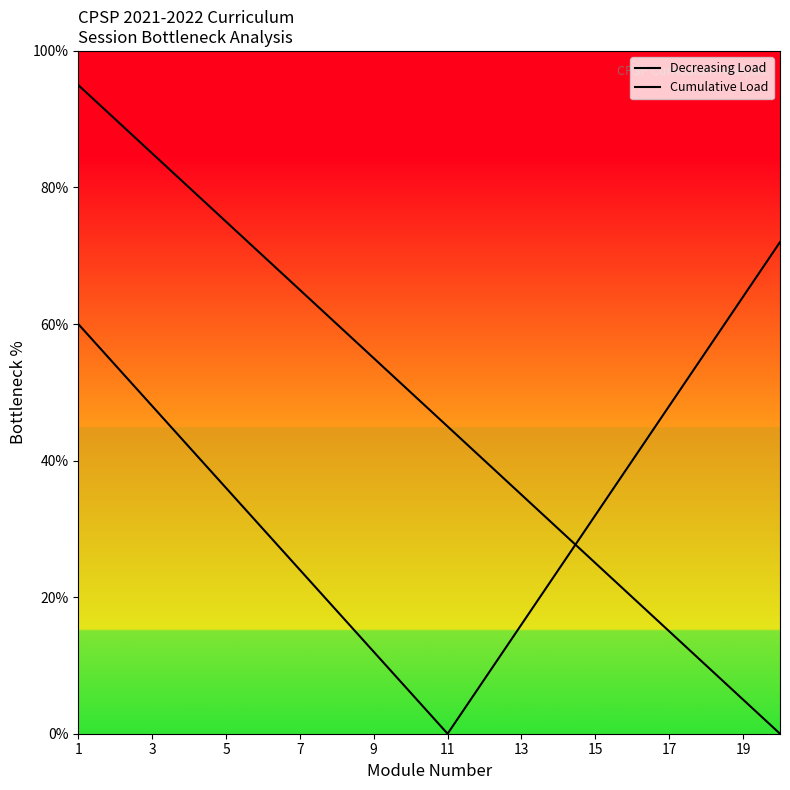

What is the average value of the Decreasing Load series?

47.5